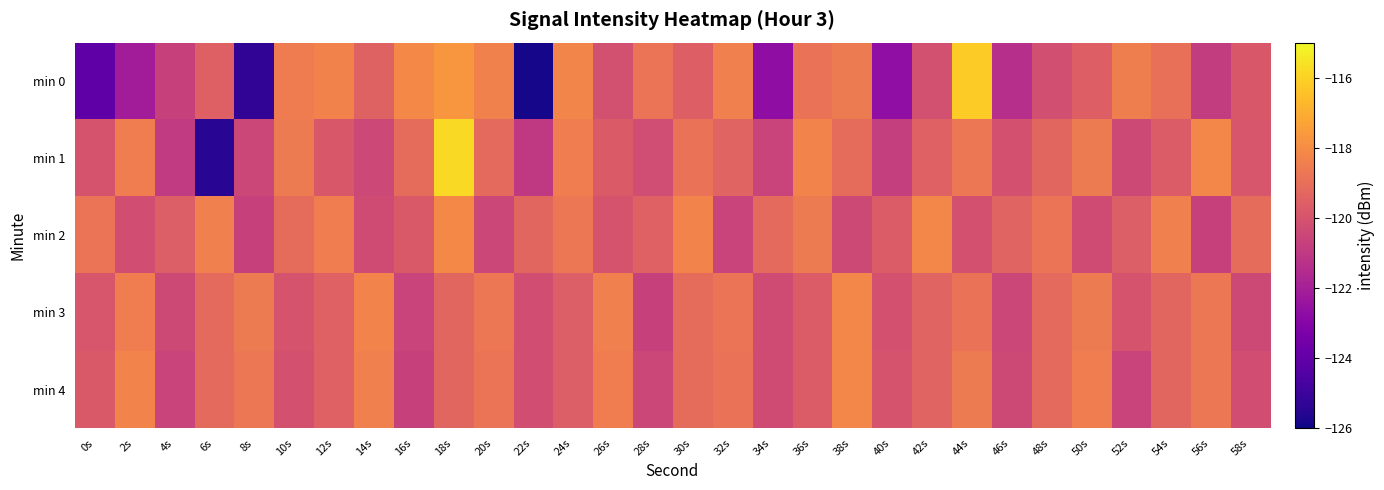

What is the minimum value shown in the chart?

-125.9